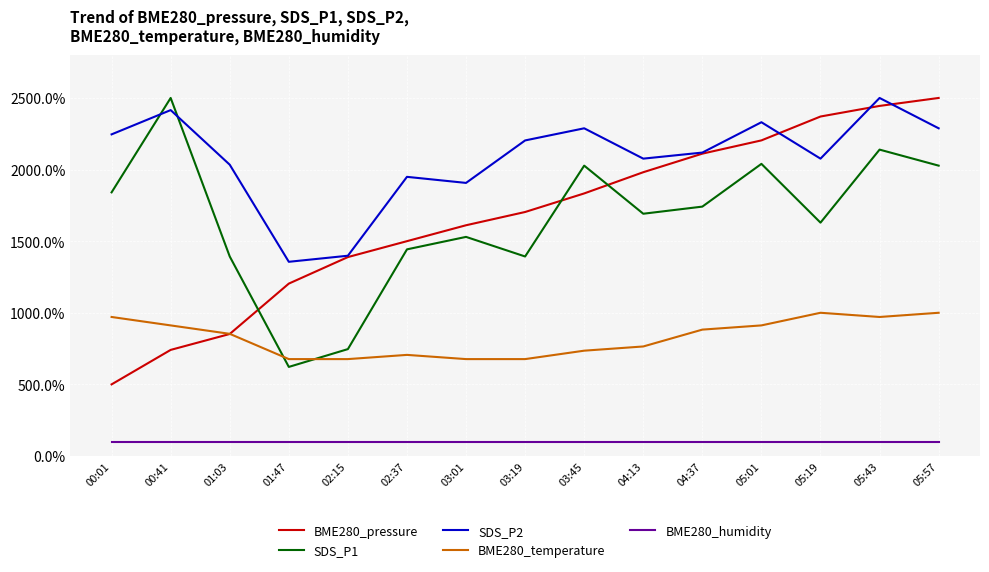

Reading right to left, what are all the values shown in this chart?

BME280_pressure: 05:57=2500.0	05:43=2444.4	05:19=2370.4	05:01=2203.7	04:37=2111.1	04:13=1981.5	03:45=1833.3	03:19=1703.7	03:01=1611.1	02:37=1500.0	02:15=1388.9	01:47=1203.7	01:03=851.9	00:41=740.7	00:01=500.0
SDS_P1: 05:57=2027.4	05:43=2139.3	05:19=1629.4	05:01=2039.8	04:37=1741.3	04:13=1691.5	03:45=2027.4	03:19=1393.0	03:01=1529.9	02:37=1442.8	02:15=746.3	01:47=621.9	01:03=1393.0	00:41=2500.0	00:01=1840.8
SDS_P2: 05:57=2288.1	05:43=2500.0	05:19=2076.3	05:01=2330.5	04:37=2118.6	04:13=2076.3	03:45=2288.1	03:19=2203.4	03:01=1906.8	02:37=1949.2	02:15=1398.3	01:47=1355.9	01:03=2033.9	00:41=2415.3	00:01=2245.8
BME280_temperature: 05:57=1000.0	05:43=970.6	05:19=1000.0	05:01=911.8	04:37=882.4	04:13=764.7	03:45=735.3	03:19=676.5	03:01=676.5	02:37=705.9	02:15=676.5	01:47=676.5	01:03=852.9	00:41=911.8	00:01=970.6
BME280_humidity: 05:57=100.0	05:43=100.0	05:19=100.0	05:01=100.0	04:37=100.0	04:13=100.0	03:45=100.0	03:19=100.0	03:01=100.0	02:37=100.0	02:15=100.0	01:47=100.0	01:03=100.0	00:41=100.0	00:01=100.0